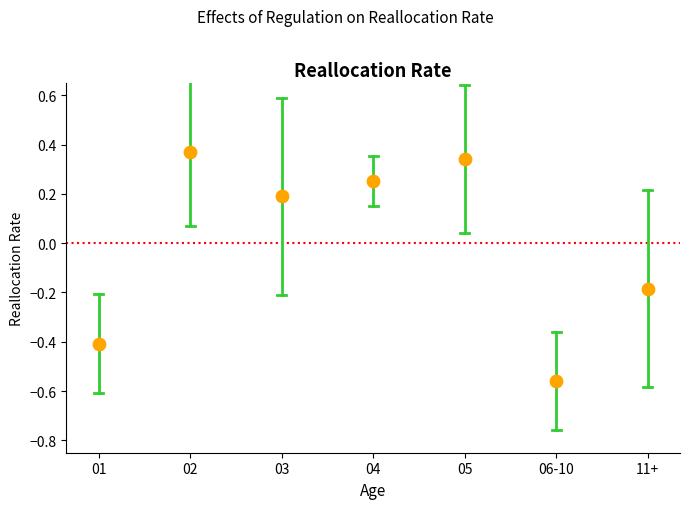

What is the range of Y values (max minus min)?

0.9